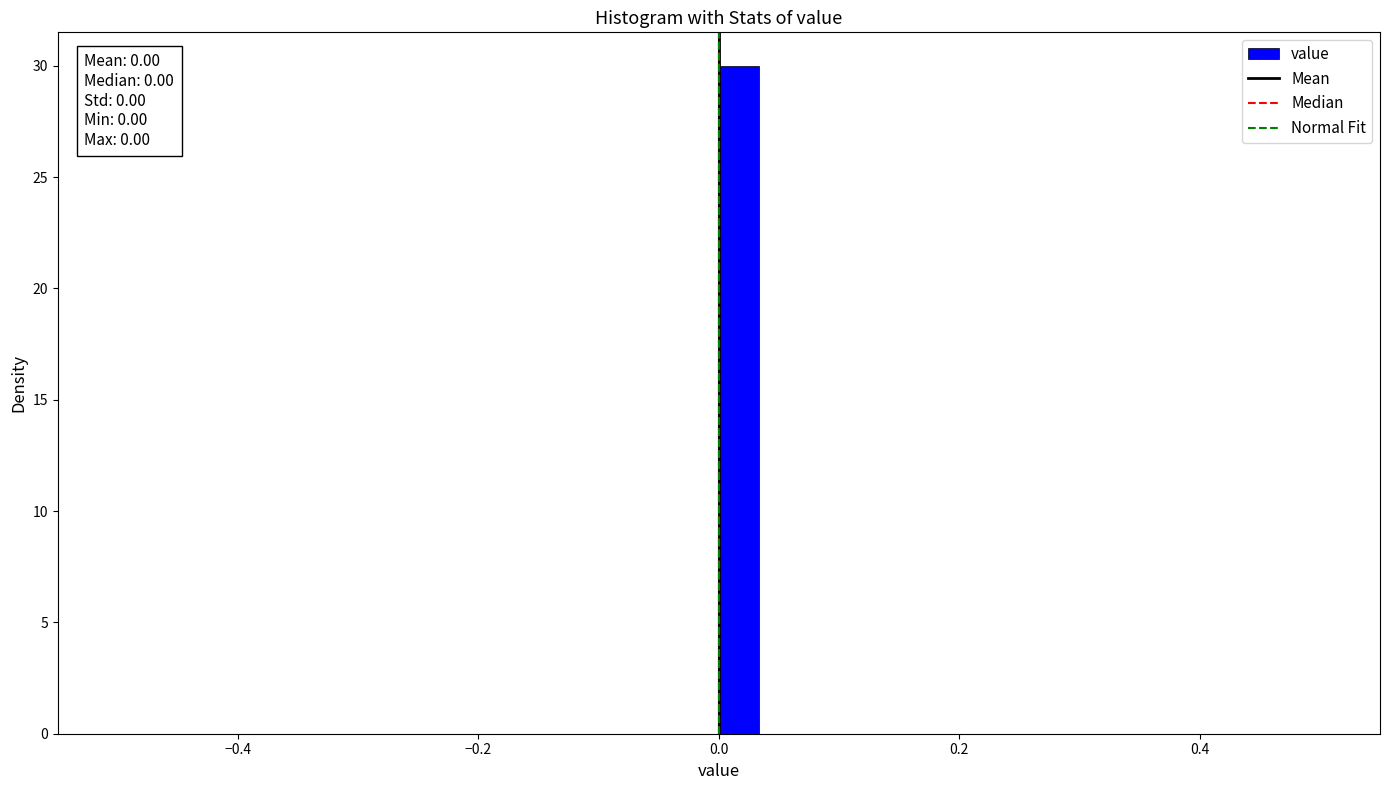

Read against the x-axis, roughly where is the centre of the tallest bar?

0.02